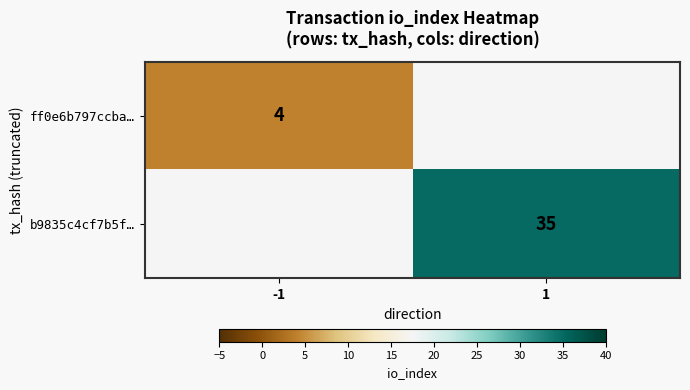

The ff0e6b797ccba… series shows 4 at -1. True or false?

True